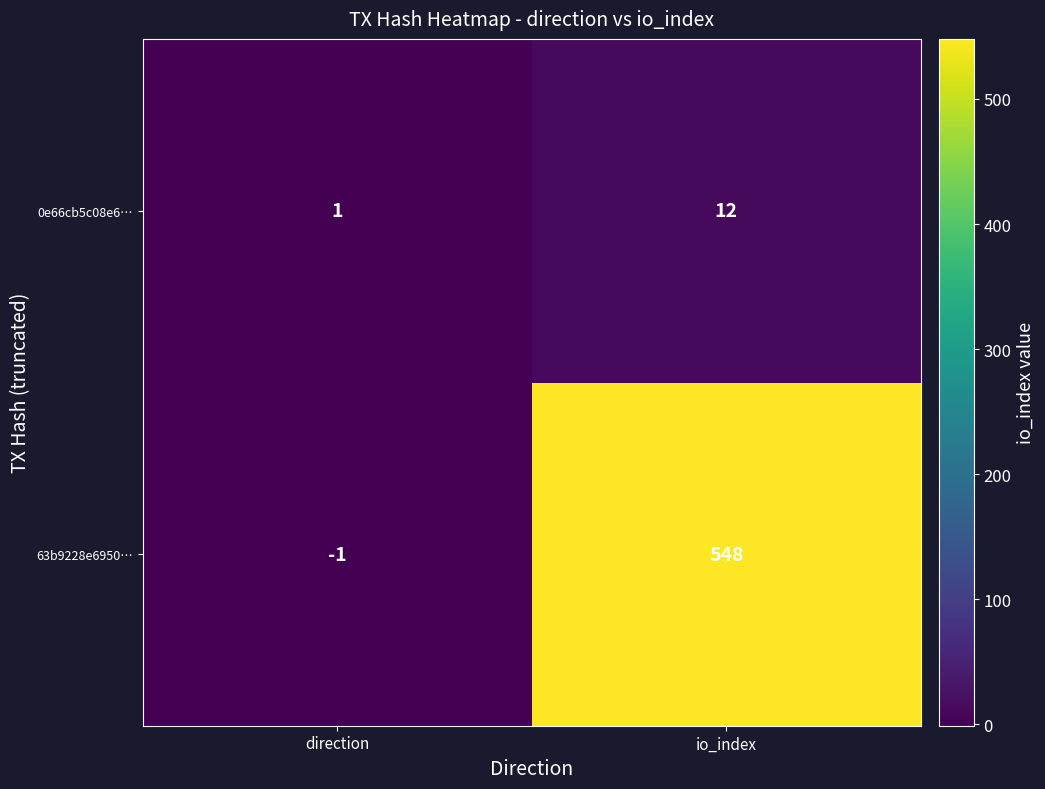

What is the sum of all 63b9228e6950… values?

547